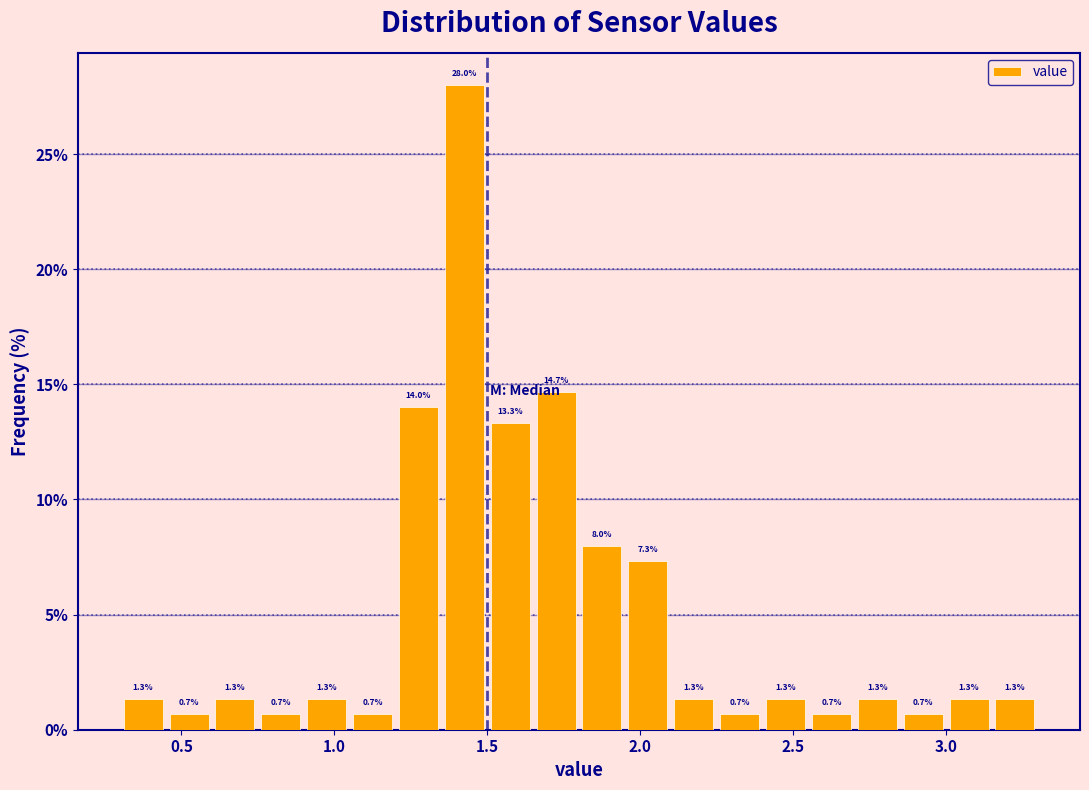

Read against the x-axis, roughly where is the centre of the tallest bar?

1.45